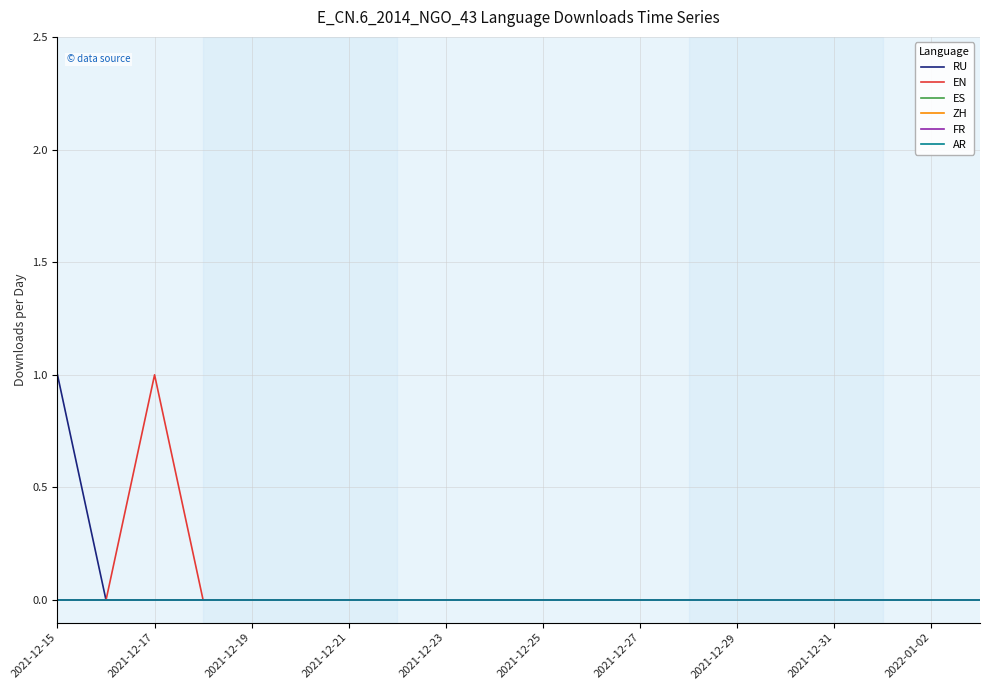

True or false: ES and FR intersect in this chart.

False